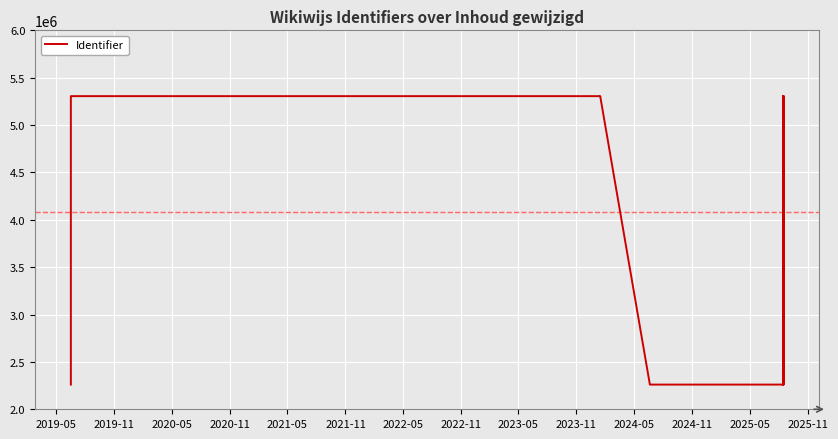

Does the chart display data point markers on the line(s)?

No